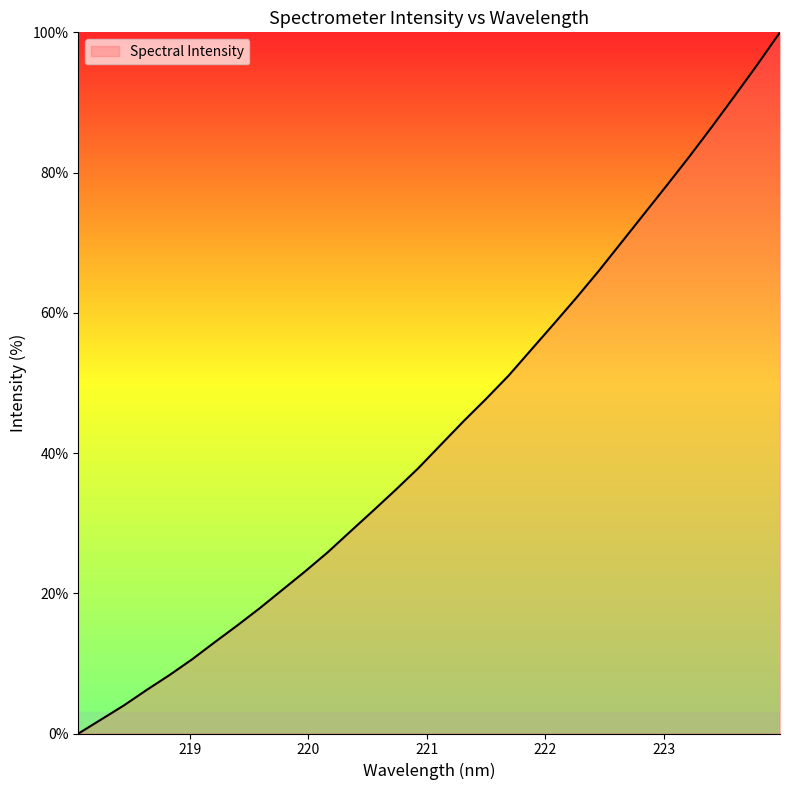

What is the greatest value displayed?

100.0